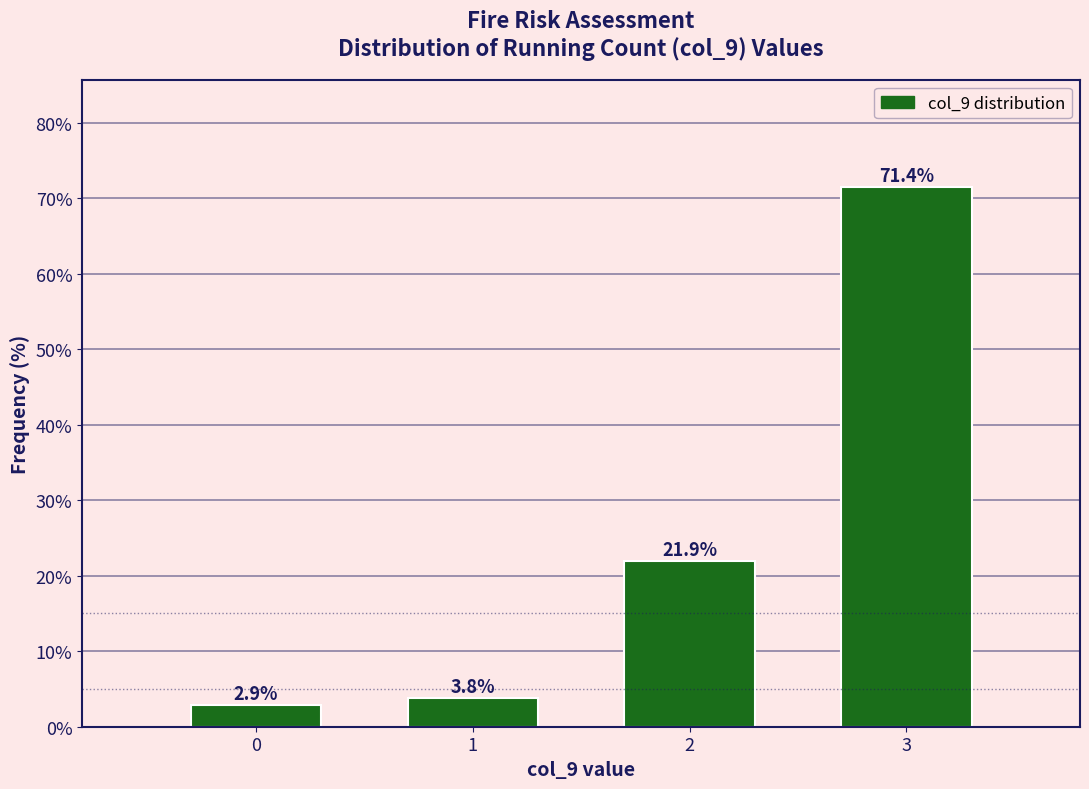

Reading left to right, transcribe all the data shown in this chart.

2.9	3.8	21.9	71.4